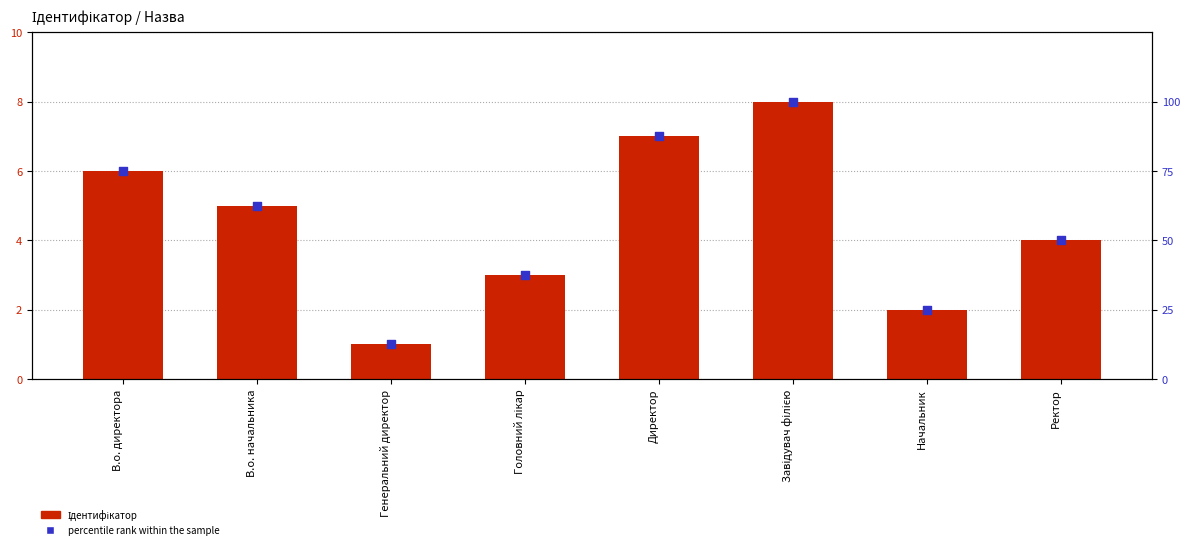

Which series reaches the minimum Y coordinate?

Ідентифікатор